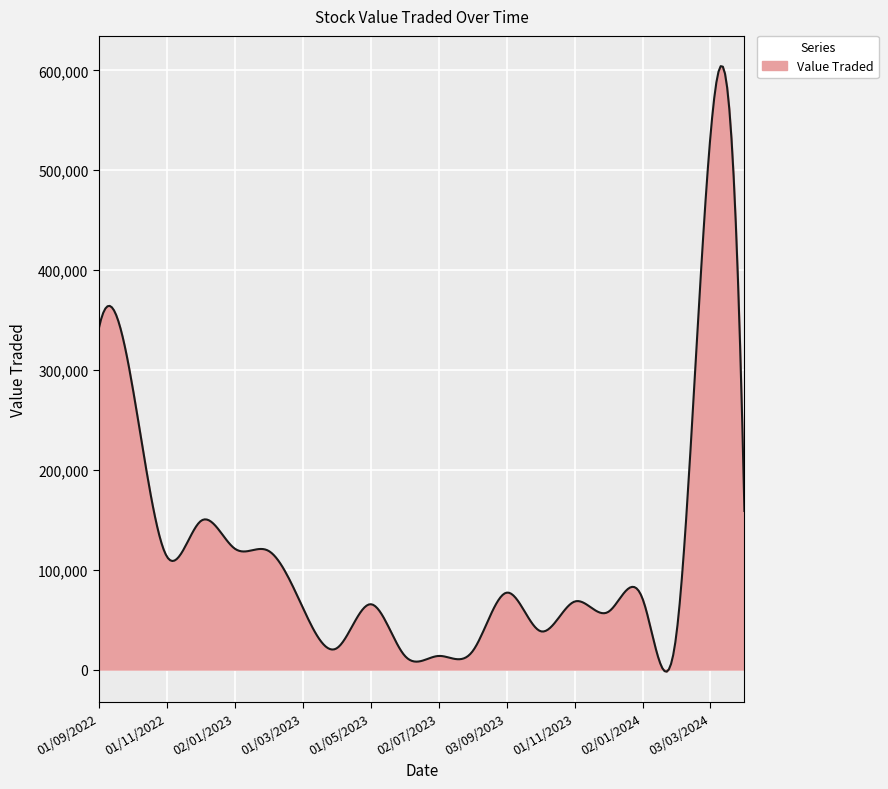

What is the difference between the maximum and minimum values?

606390.0